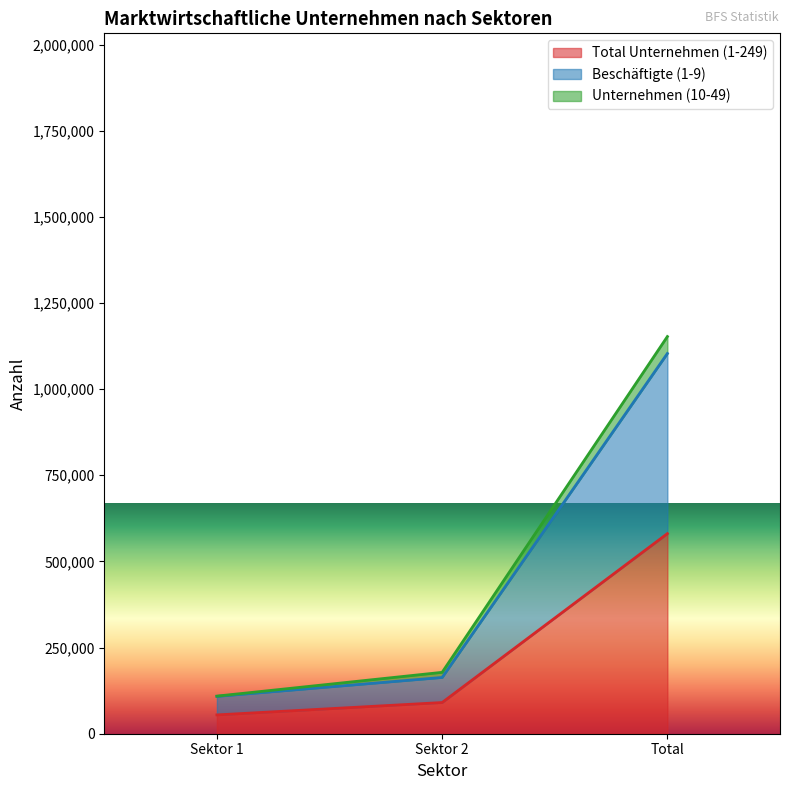

At which label does Total Unternehmen (1-249) reach its peak?

Total